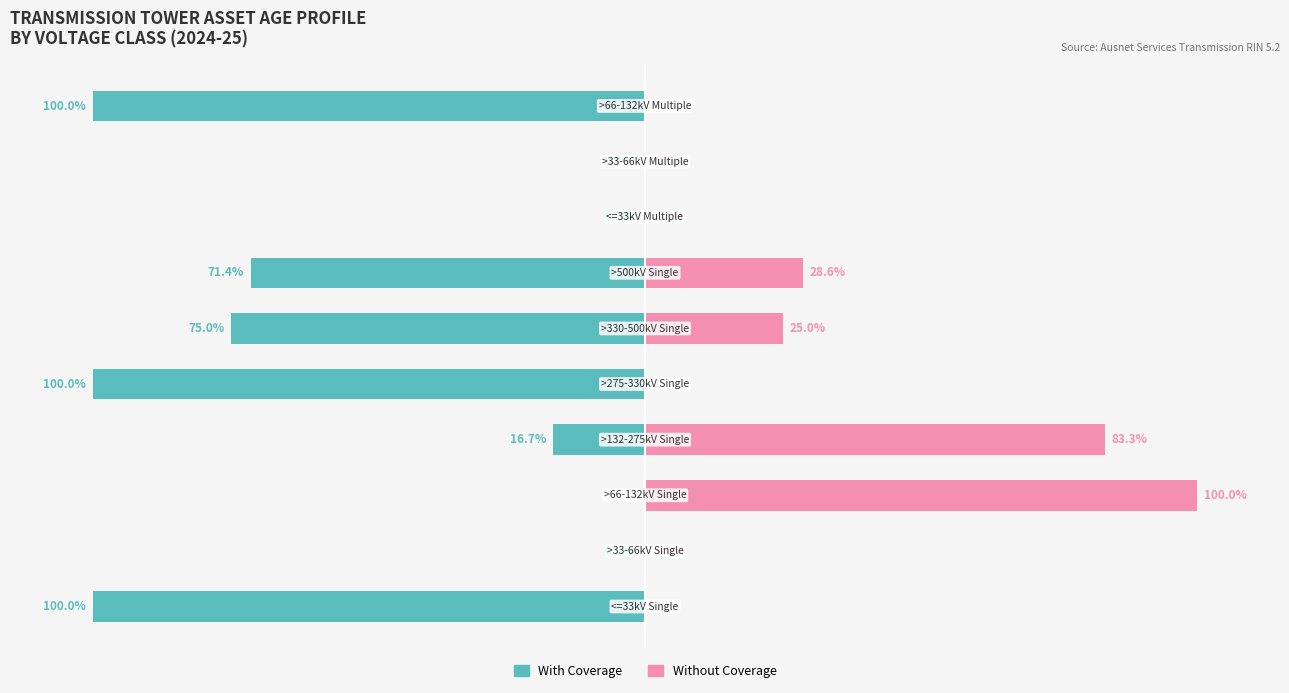

Is the value of Without Coverage at 8 greater than the value of With Coverage at 1?

No